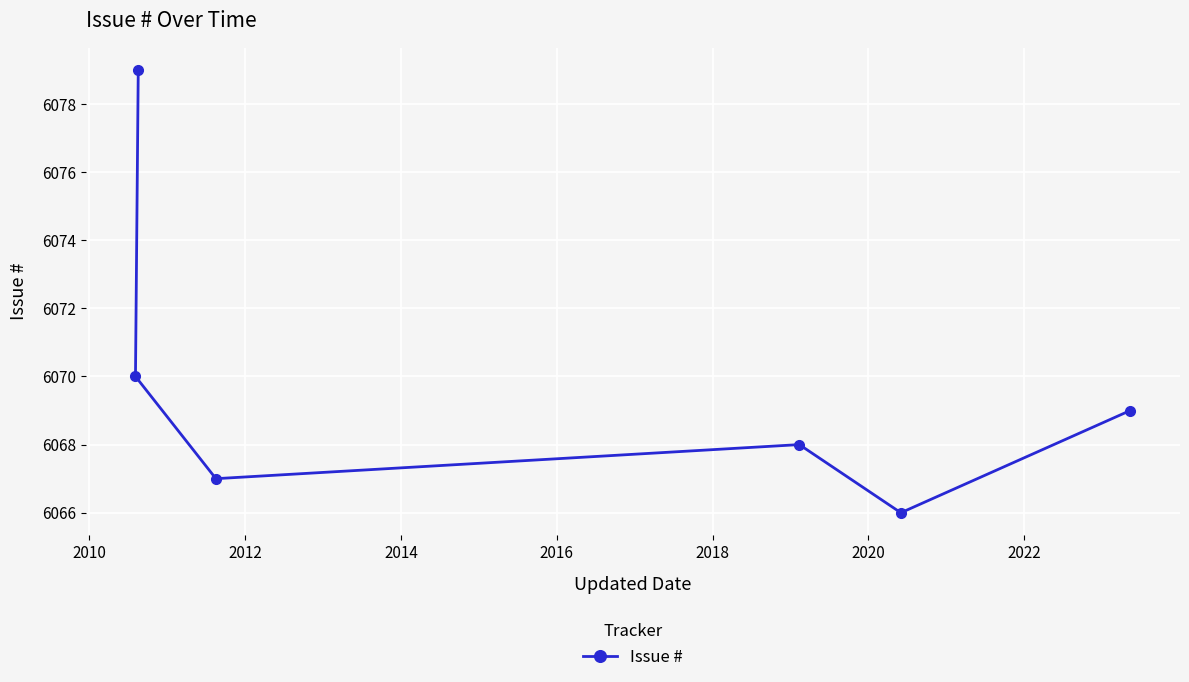

Reading left to right, list all the values displayed in this chart.

6070	6079	6067	6068	6066	6069